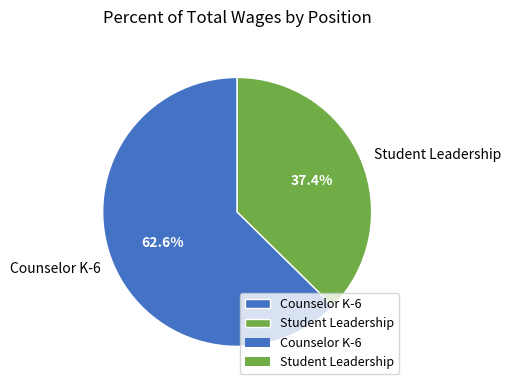

What is the ratio of the value at Student Leadership to the value at Counselor K-6?

0.6